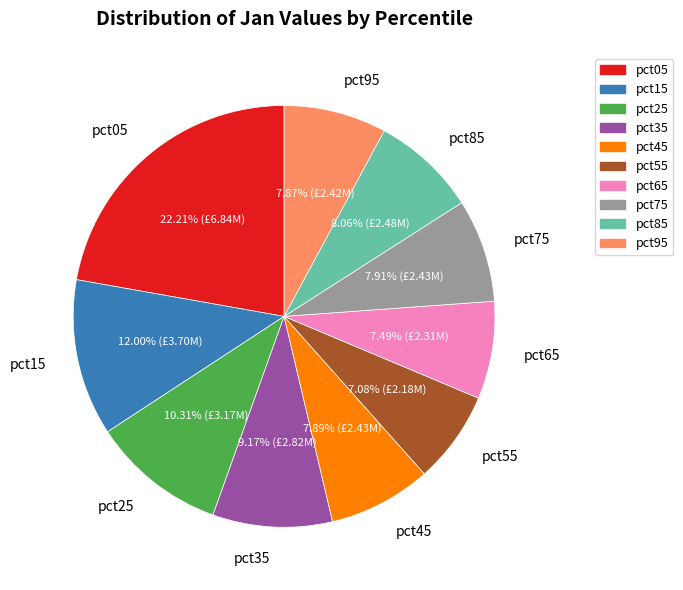

True or false: pct15 accounts for 27% of the total.

False